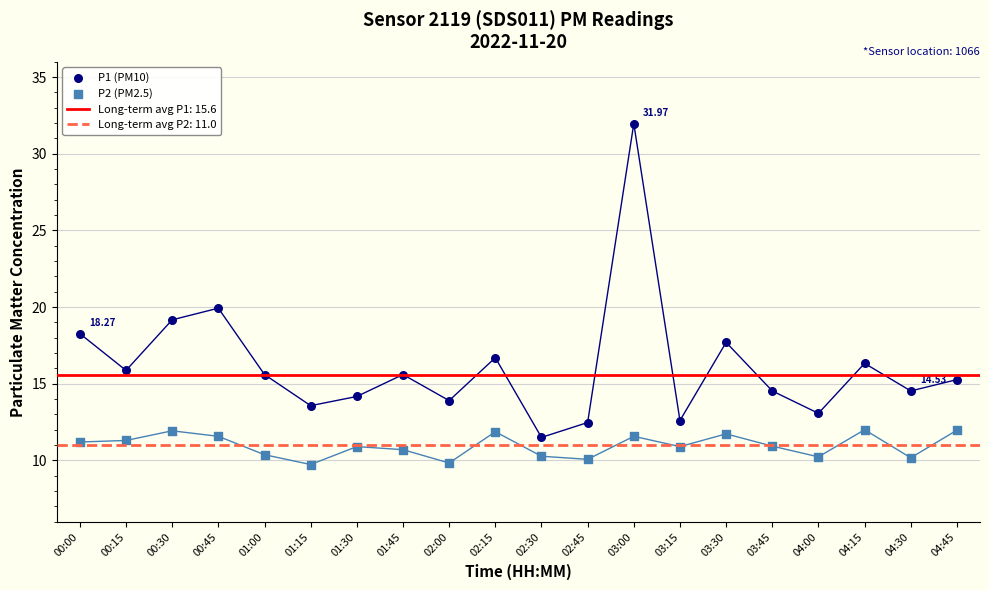

Which series has the widest spread of Y values?

P1 (PM10)